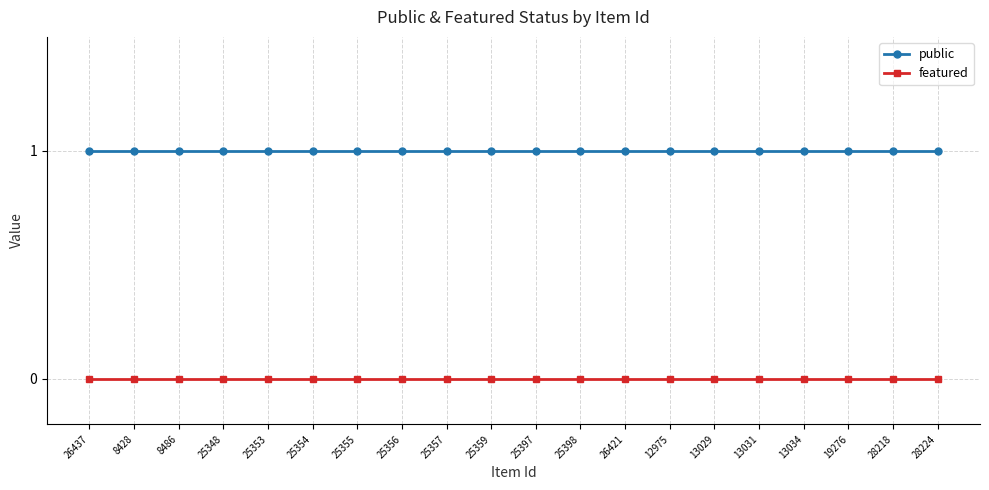

How many data points does each series have?

20